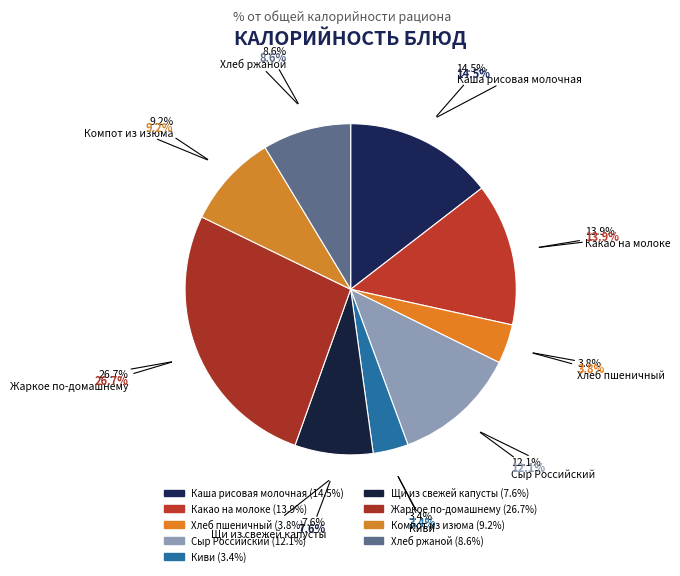

The Каша рисовая молочная slice represents 15% of the pie. True or false?

True